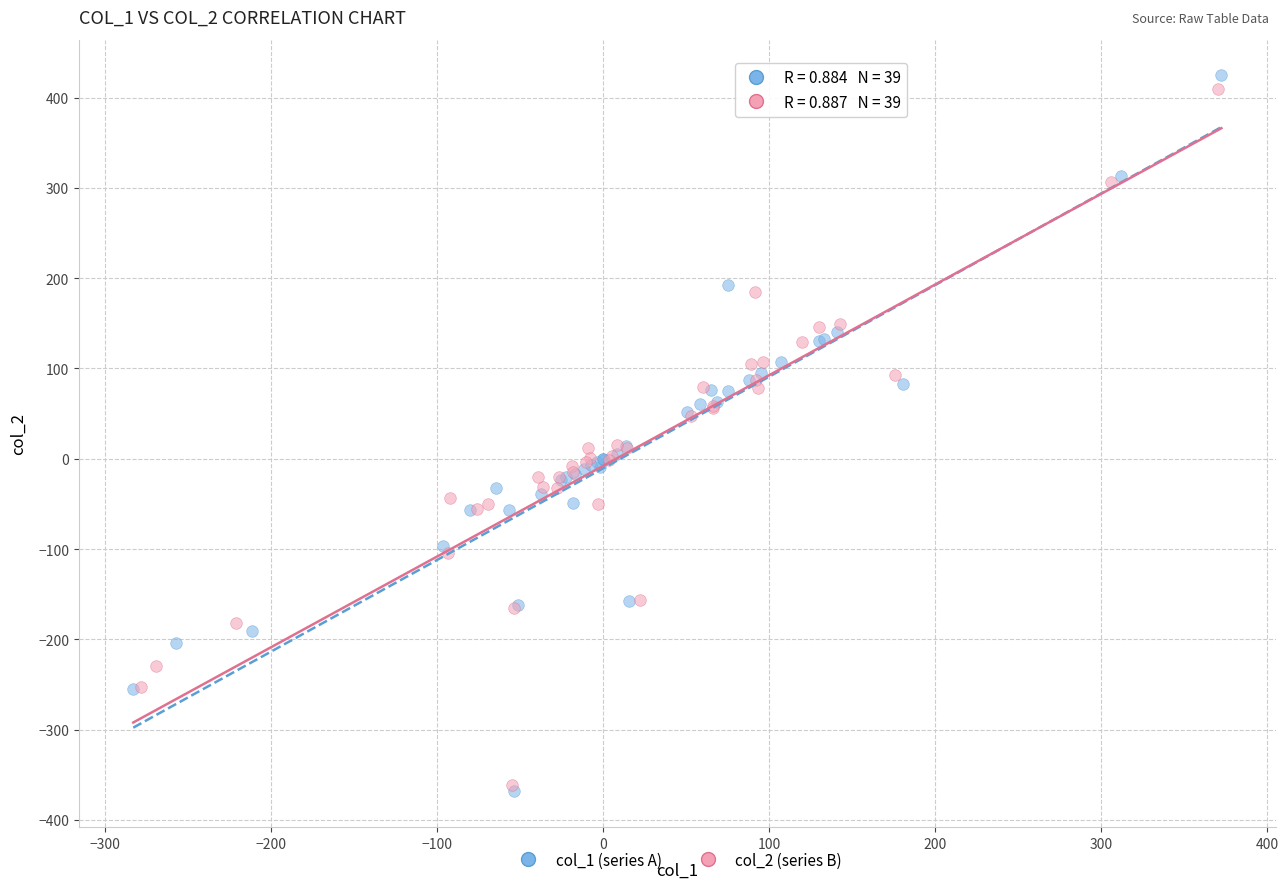

Which series has the widest spread of Y values?

col_1 (series A)